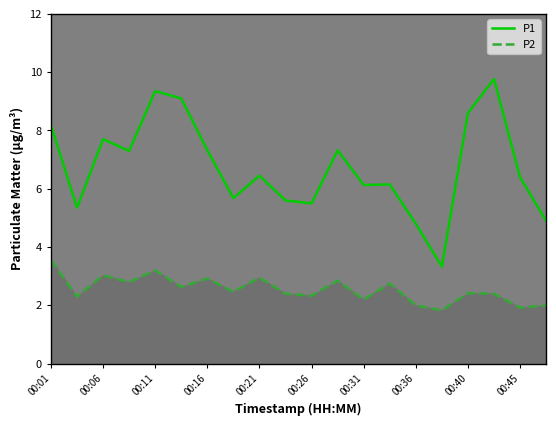

What are all the series names shown in the legend?

P1, P2